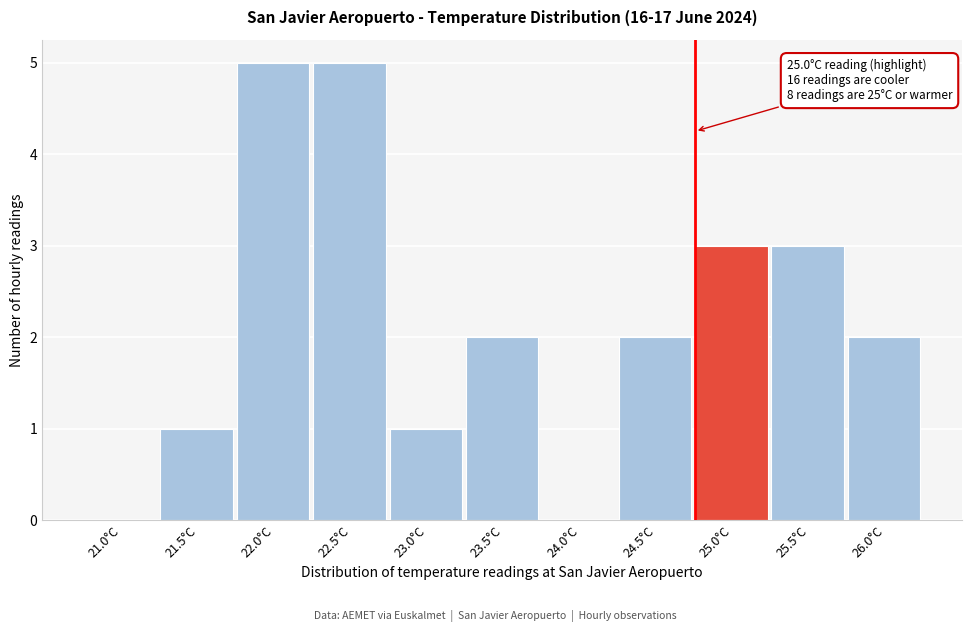

Reading left to right, what are all the values shown in this chart?

21.0°C=0	21.5°C=1	22.0°C=5	22.5°C=5	23.0°C=1	23.5°C=2	24.0°C=0	24.5°C=2	25.0°C=3	25.5°C=3	26.0°C=2